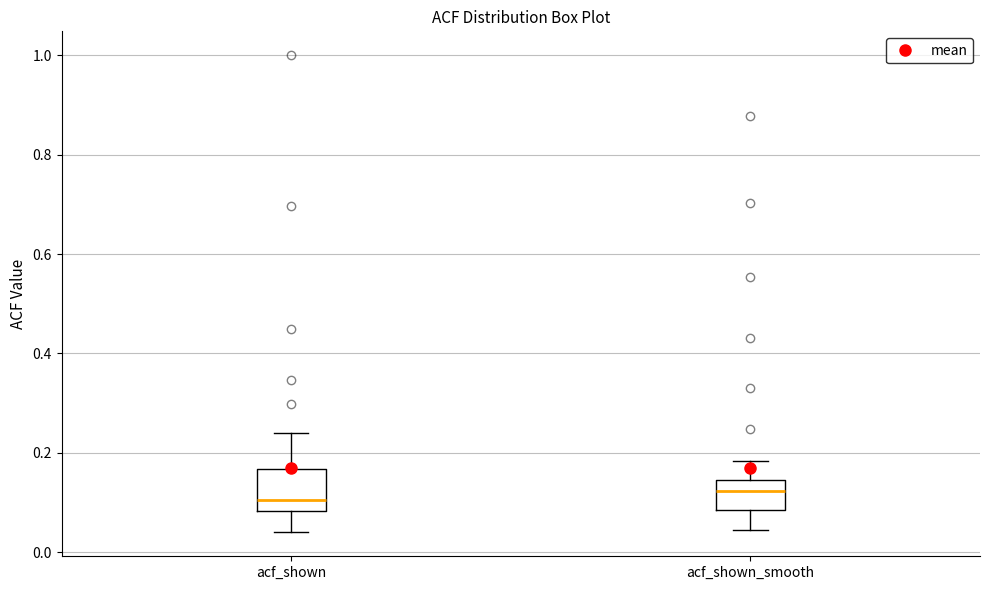

Reading left to right, read every box against the y-axis: the position of its median line, the range the box covers, and the ends of its whiskers. The values are not printed on the chart, so give them approximately, as read against the axis.

acf_shown: median 0.10, box 0.08 to 0.16, whiskers 0.04 to 0.24
acf_shown_smooth: median 0.12, box 0.08 to 0.14, whiskers 0.04 to 0.18